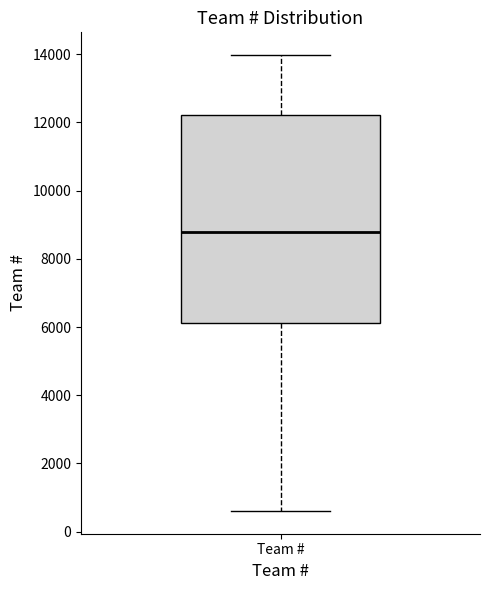

Read this box plot against the y-axis: the position of the median line, the range covered by the box, and the ends of both whiskers. The values are not printed on the chart, so give them approximately, as read against the axis.

median 8800, box 6200 to 12200, whiskers 600 to 14000